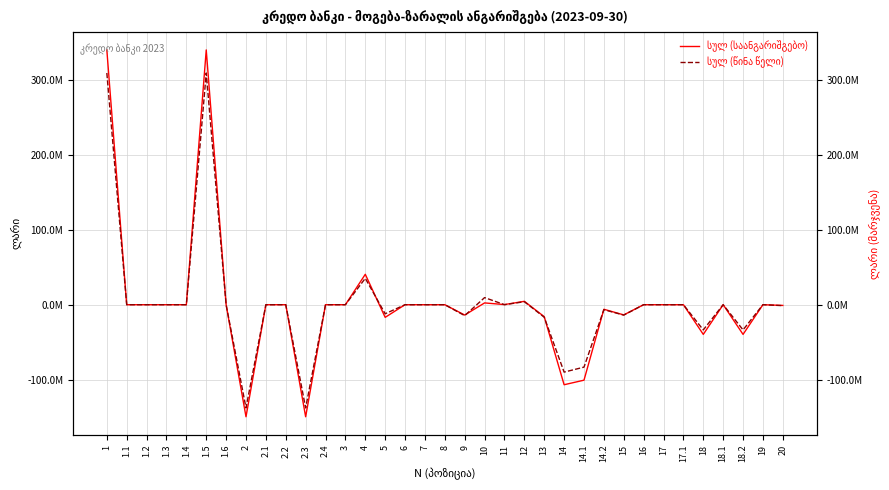

Which has a higher value, 18.2 or 7?

7